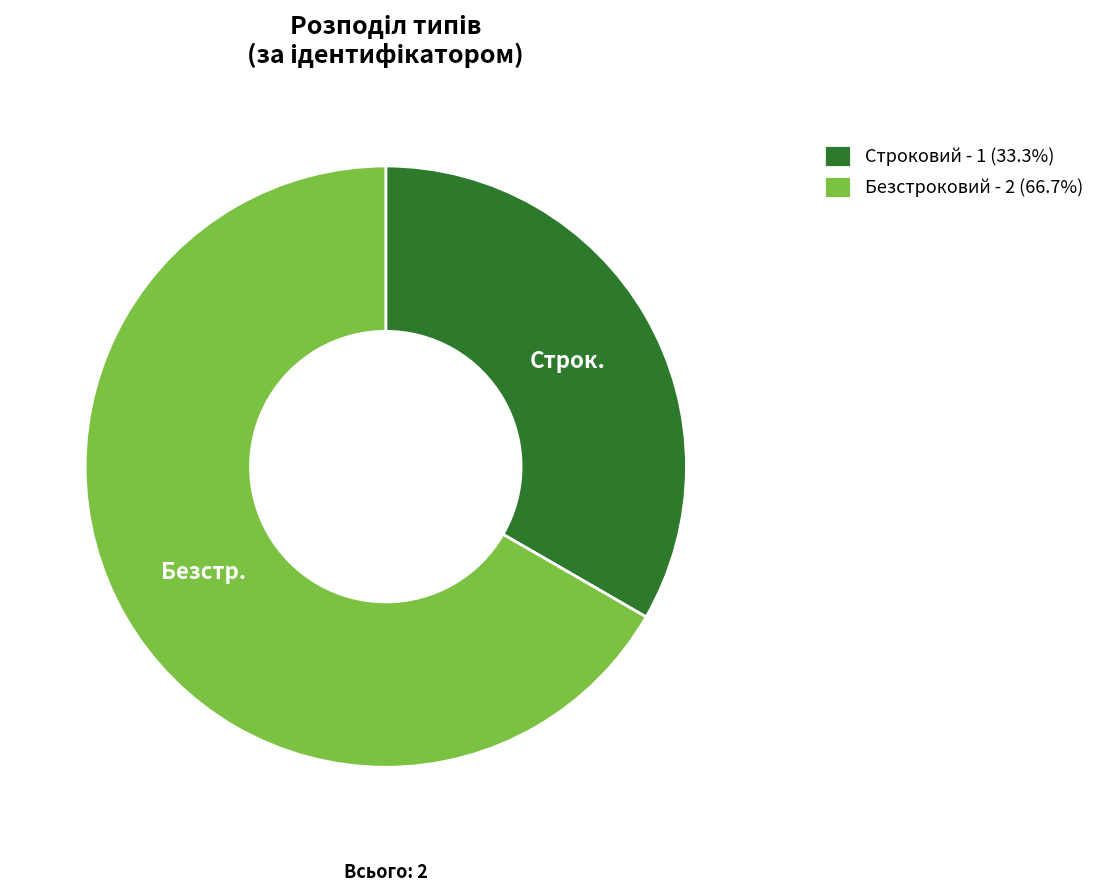

The Строковий slice represents 33% of the pie. True or false?

True